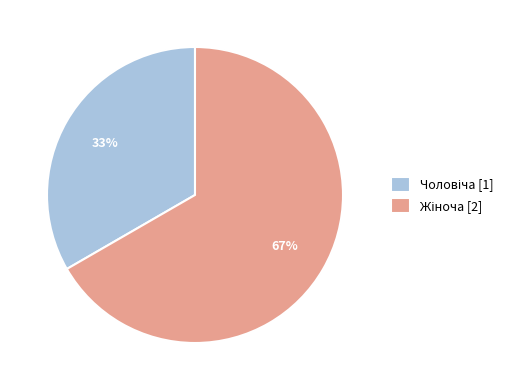

Is there a majority slice in this chart?

Yes